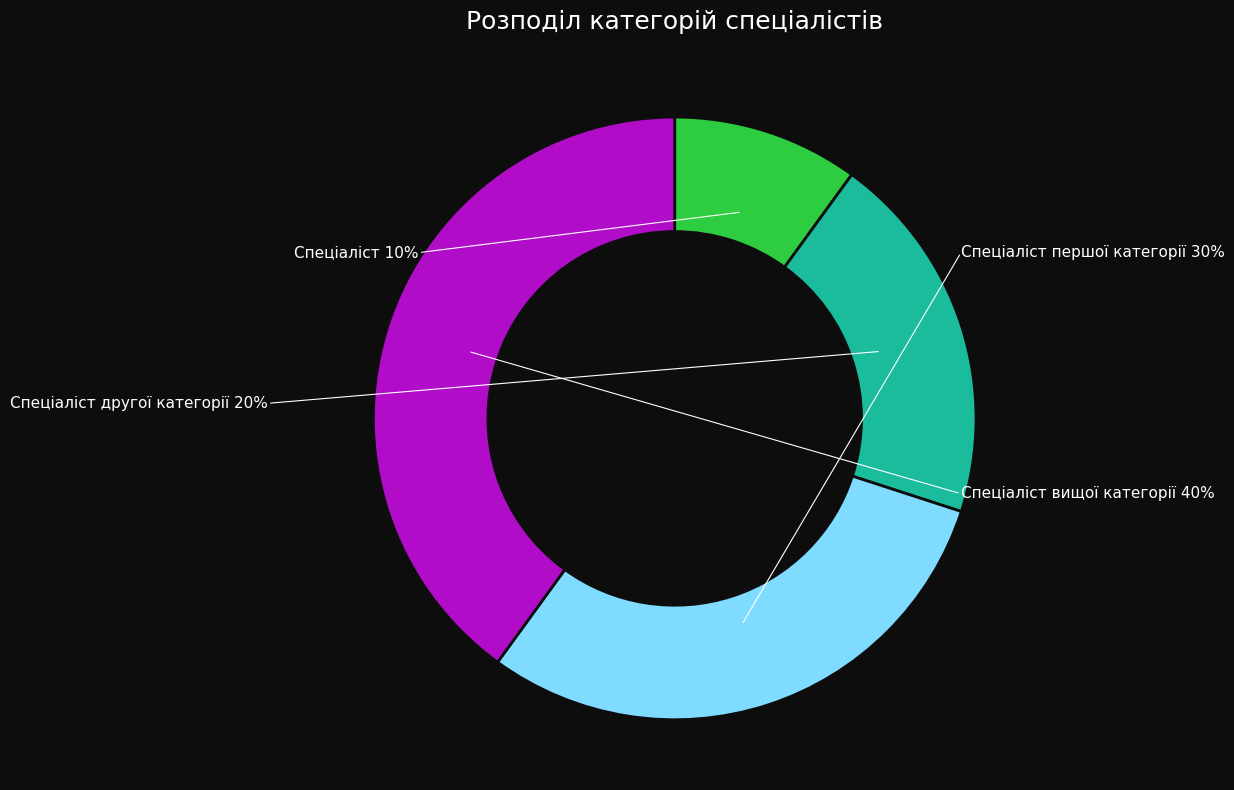

Which slice is the smallest?

Спеціаліст